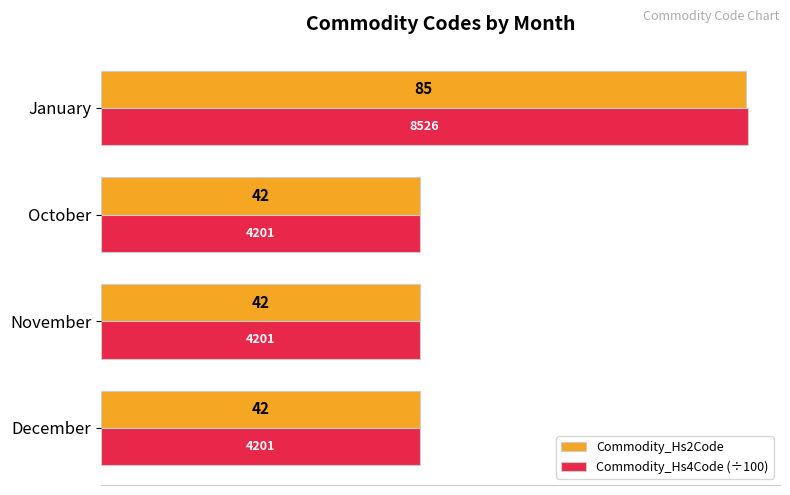

What is the average value of the Commodity_Hs2Code series?

52.8